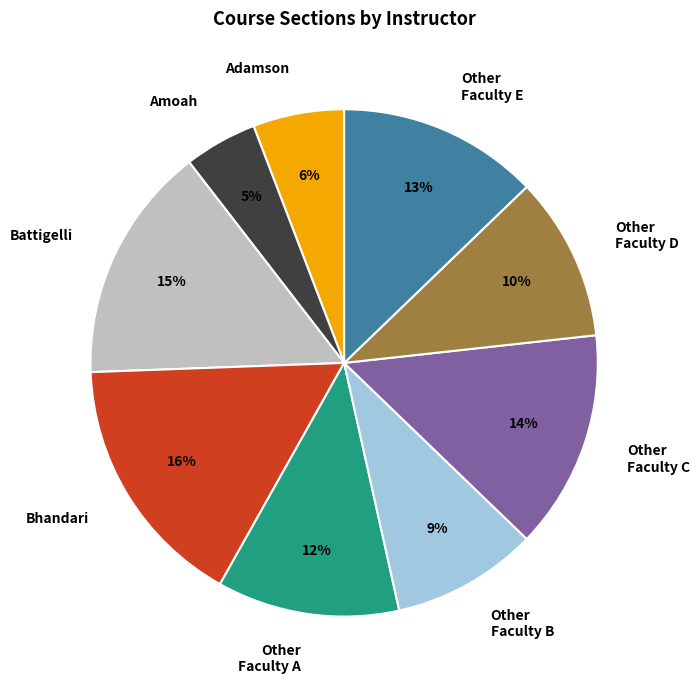

Rank the categories by value from highest to lowest.

Bhandari, Battigelli, Other Faculty C, Other Faculty E, Other Faculty A, Other Faculty D, Other Faculty B, Adamson, Amoah